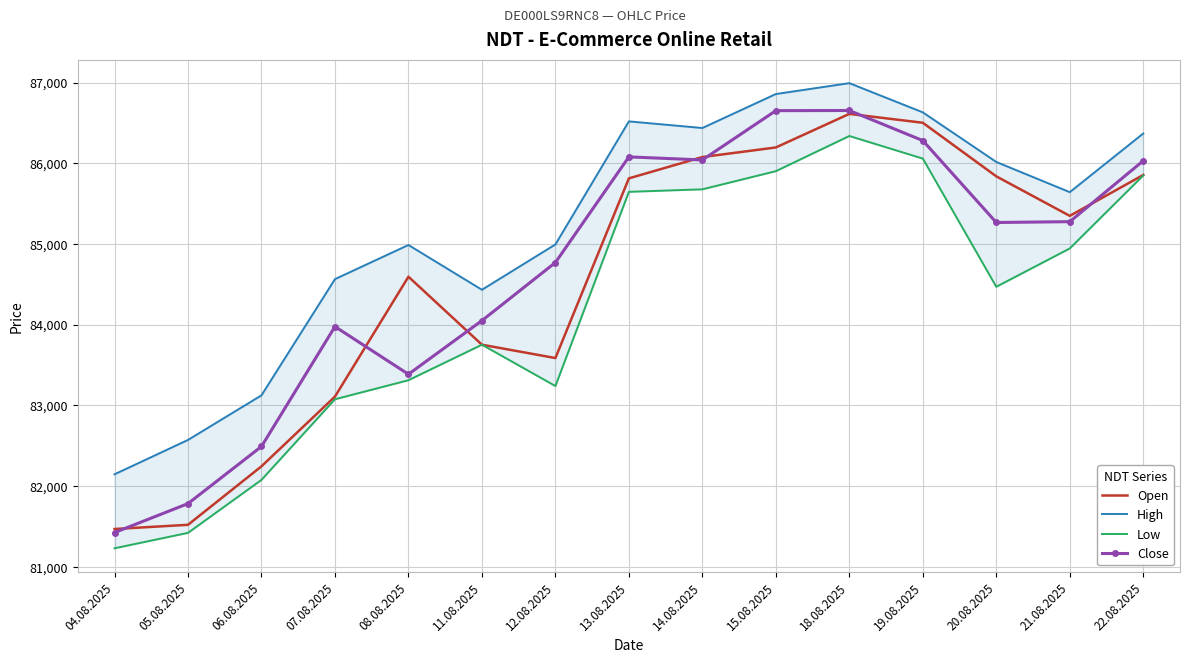

What is the value of the Open point at the 6th from the left?

83751